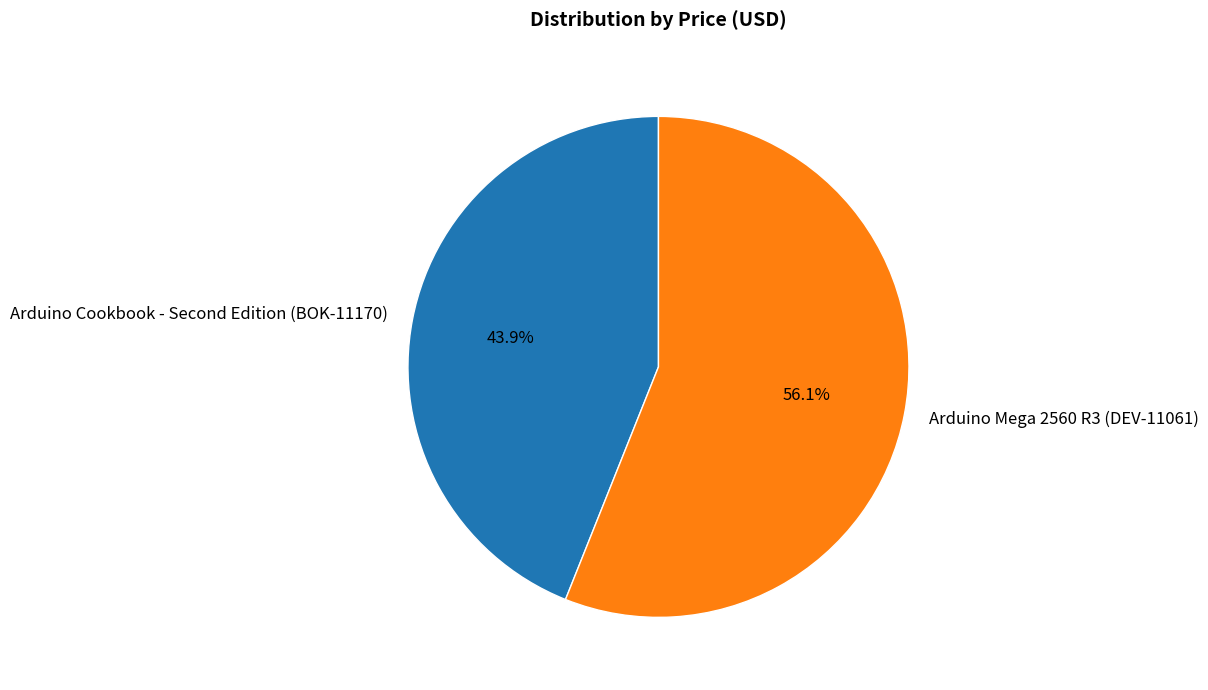

Count the number of slices in the pie.

2